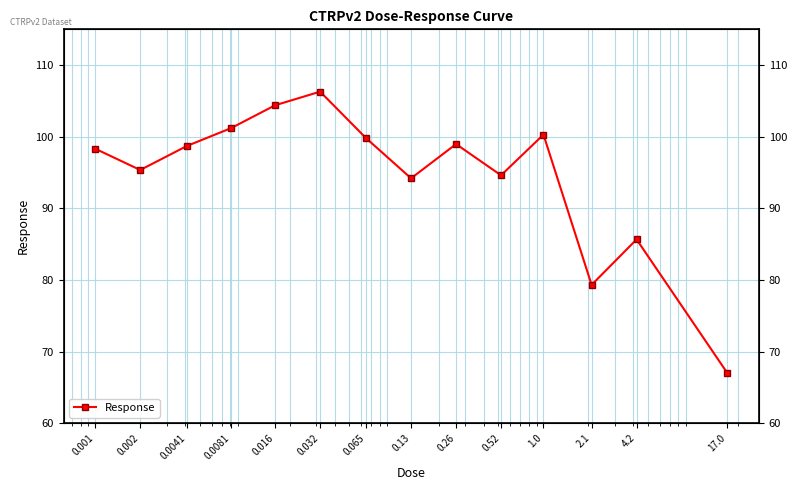

How many data points are above 98?

8